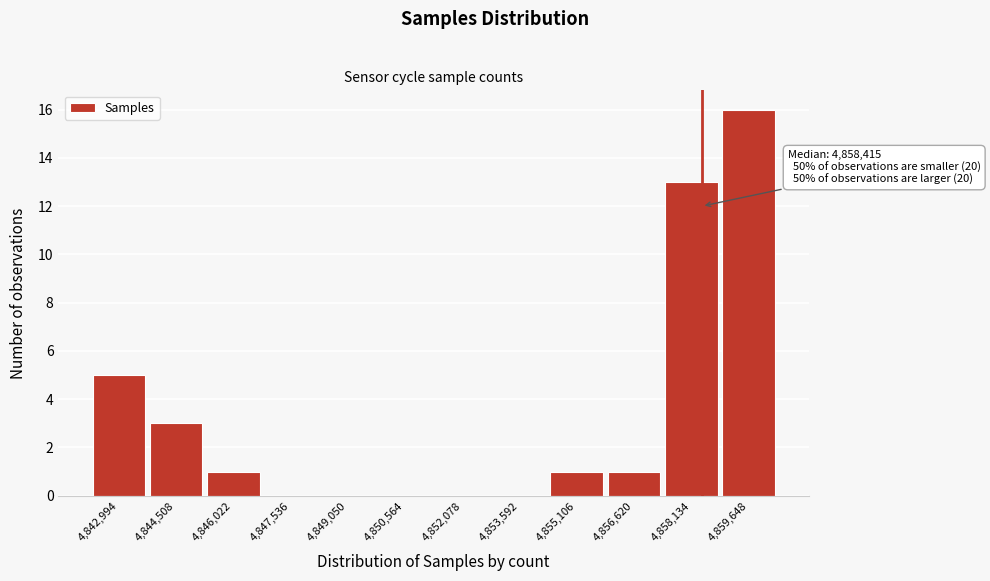

Over which range of the x-axis is the bar tallest?

4858800 to 4860400